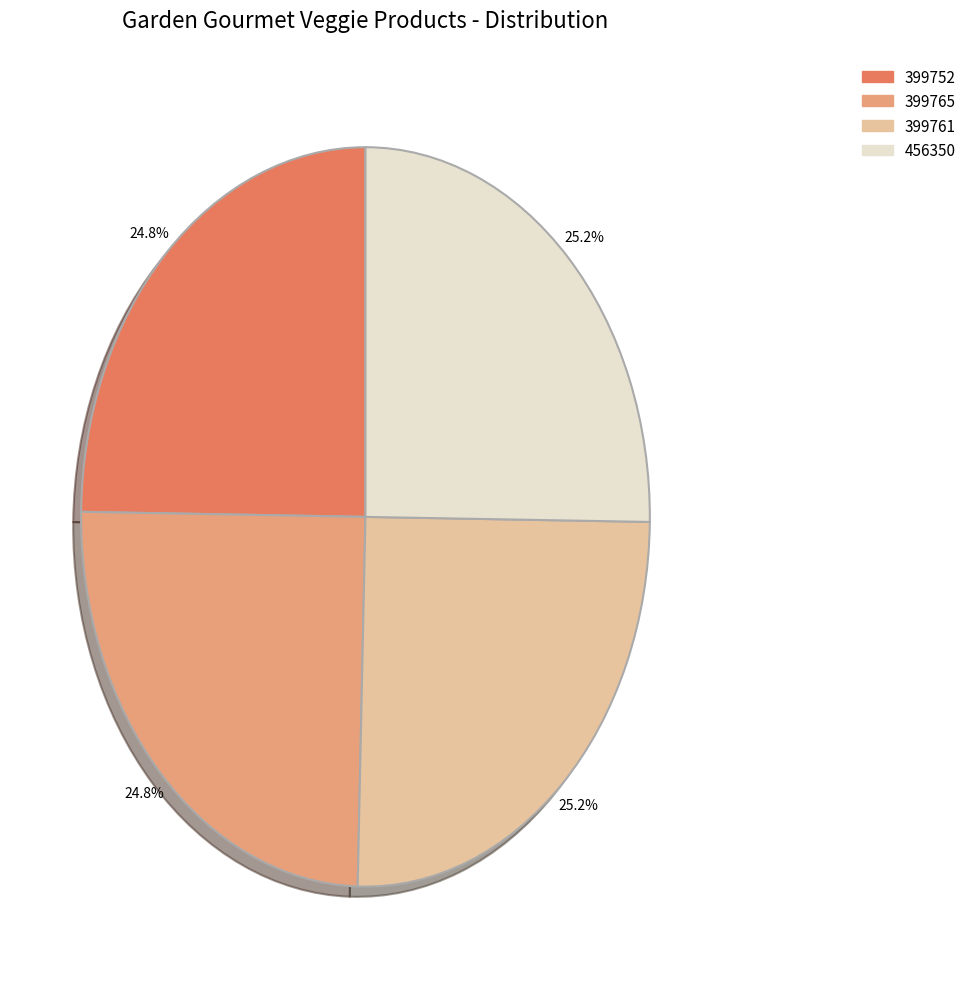

What is the ratio of the value at 399752 to the value at 399761?

1.0